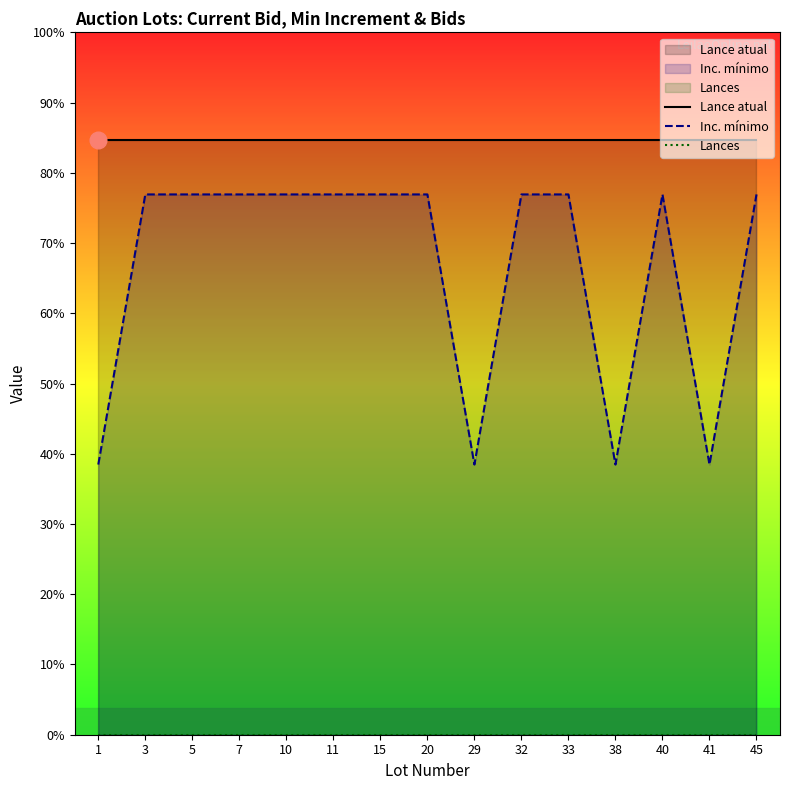

True or false: Lance atual and Lances cross at least once.

False